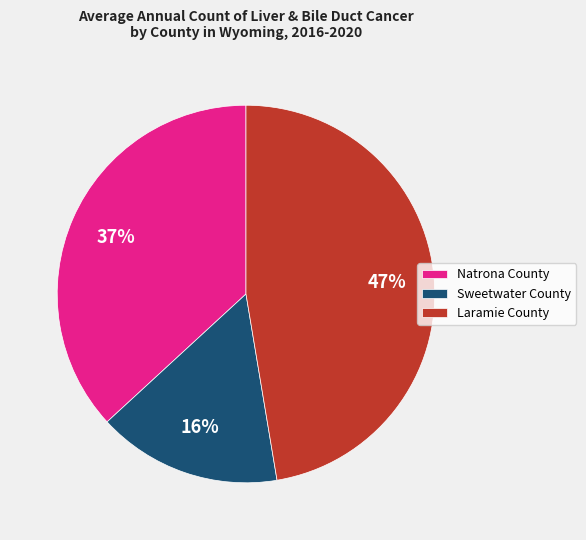

To the nearest percent, what is the combined percentage of Natrona County and Sweetwater County?

53%